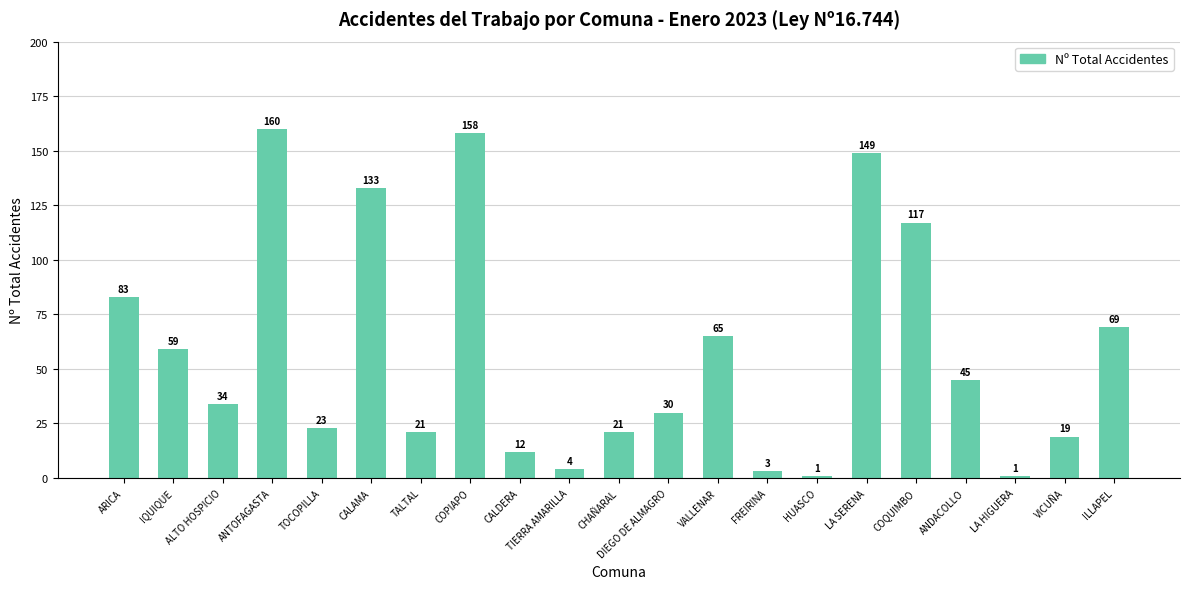

What is the ratio of the value at CHAÑARAL to the value at DIEGO DE ALMAGRO?

0.7